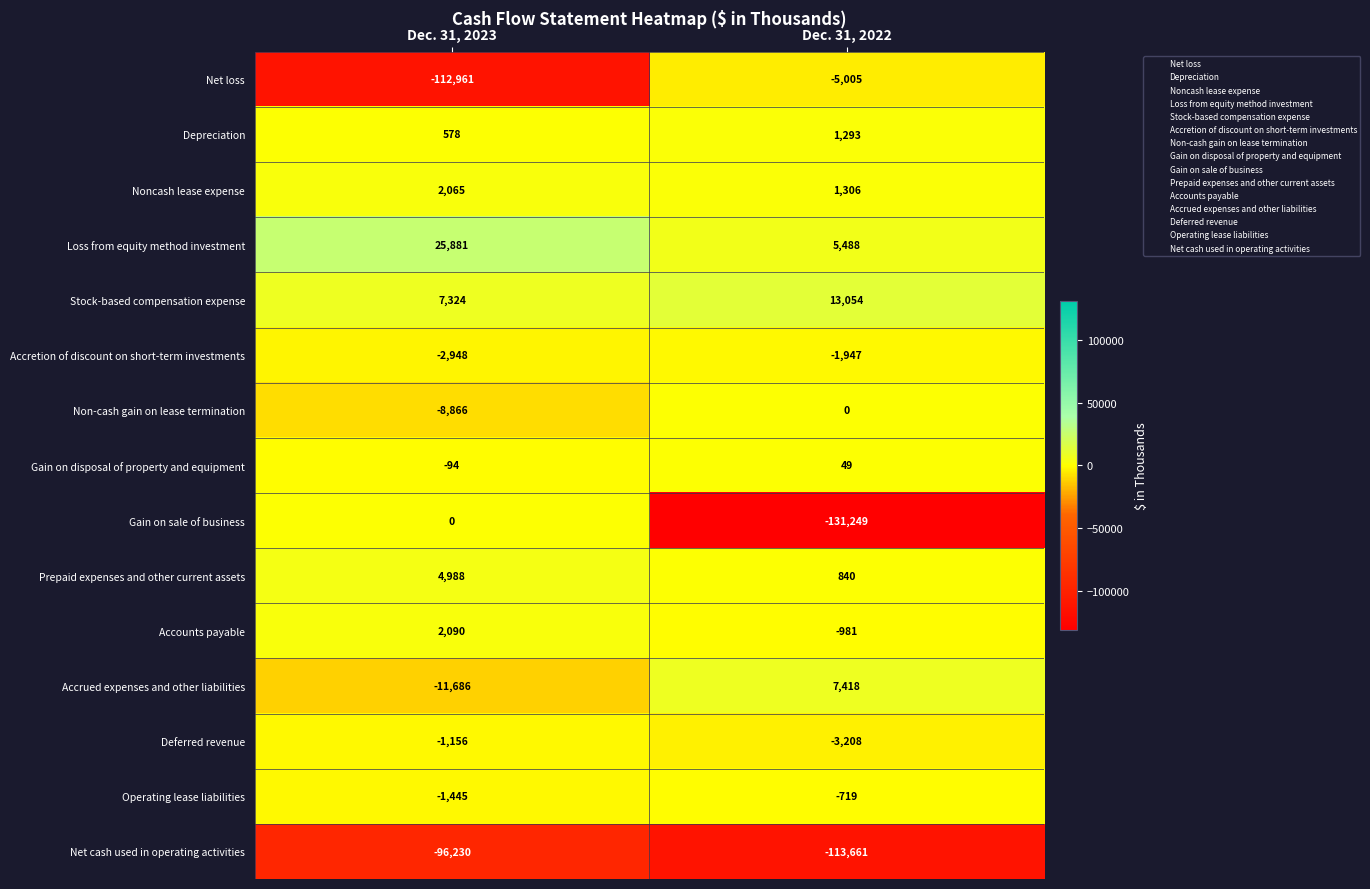

What is the difference between the maximum and minimum values in the Stock-based compensation expense series?

5730